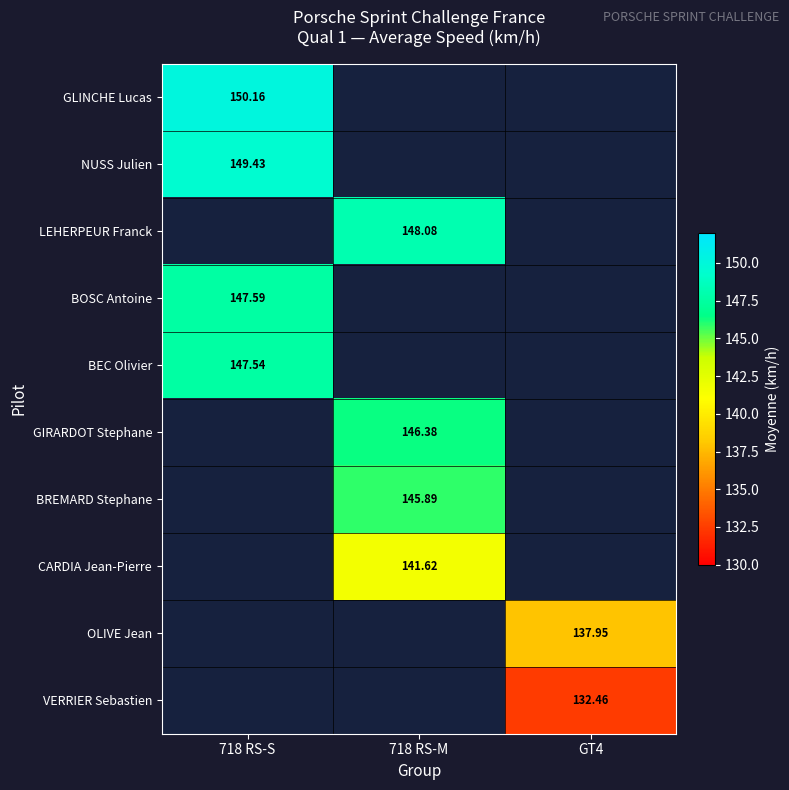

The NUSS Julien series shows 149.4 at 718 RS-S. True or false?

True